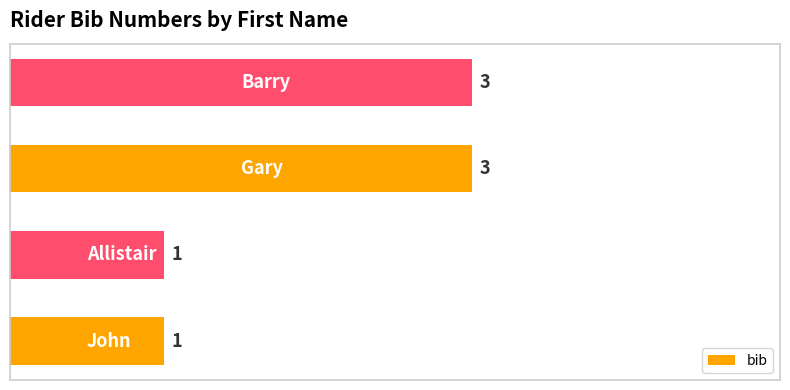

Are the bars horizontal?

Yes